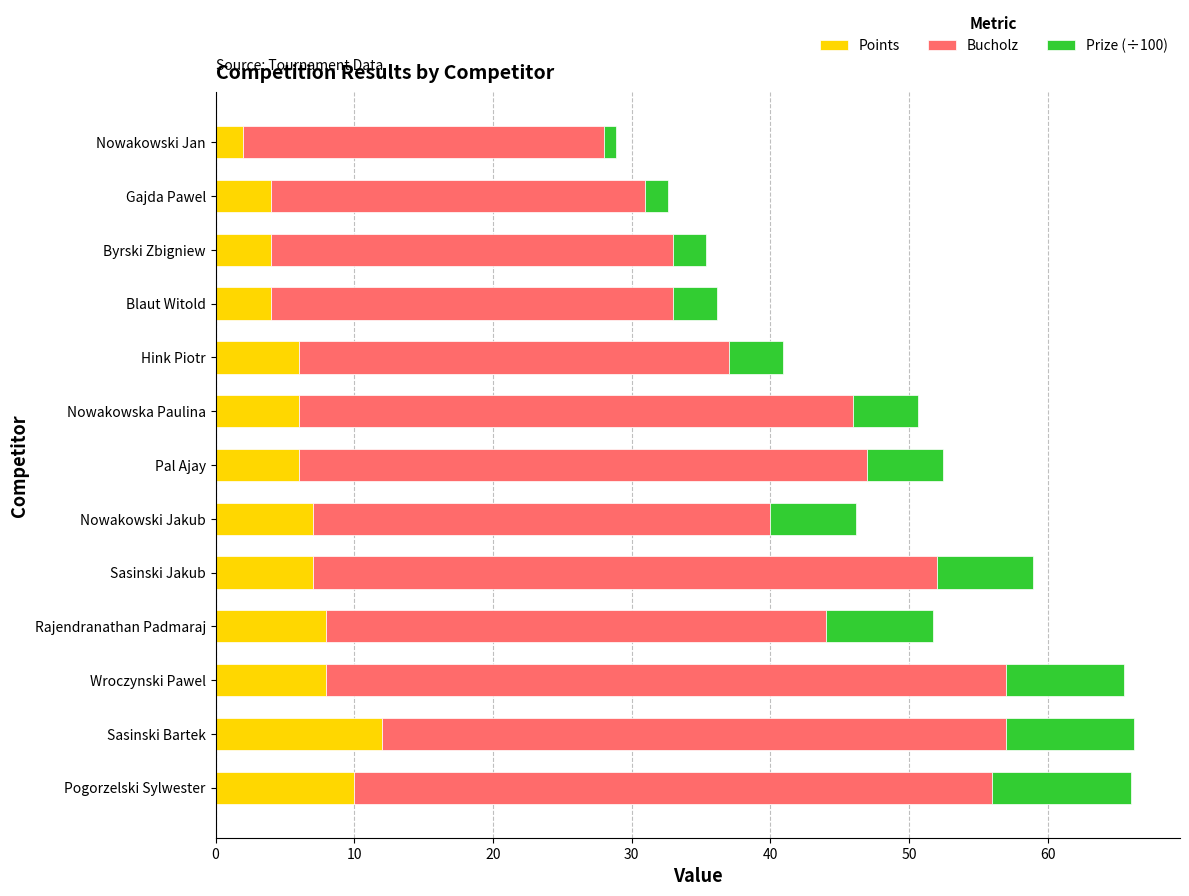

How many series are shown in this chart?

3